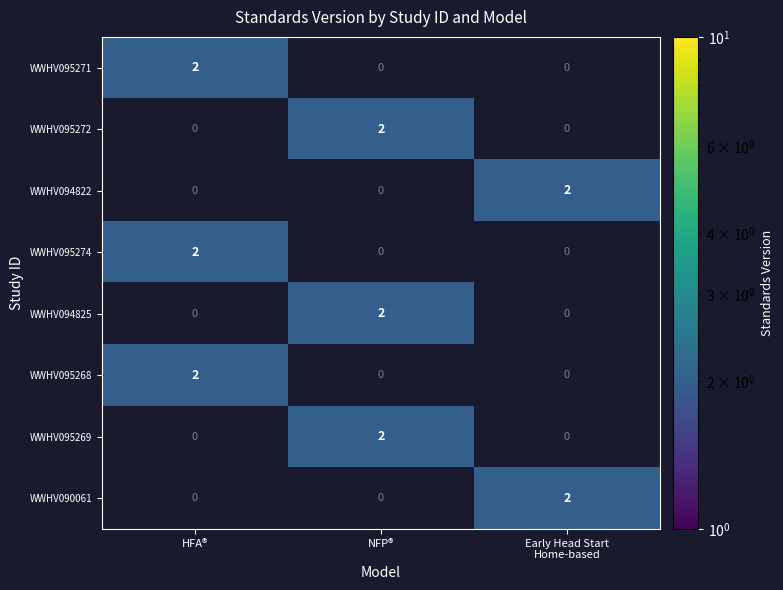

The WWHV095274 series shows 0 at NFP®. True or false?

True